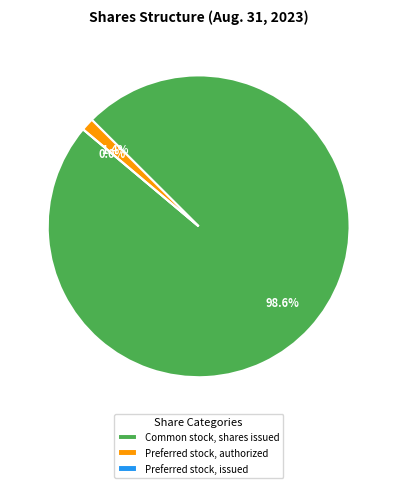

The Preferred stock, issued slice represents 10% of the pie. True or false?

False